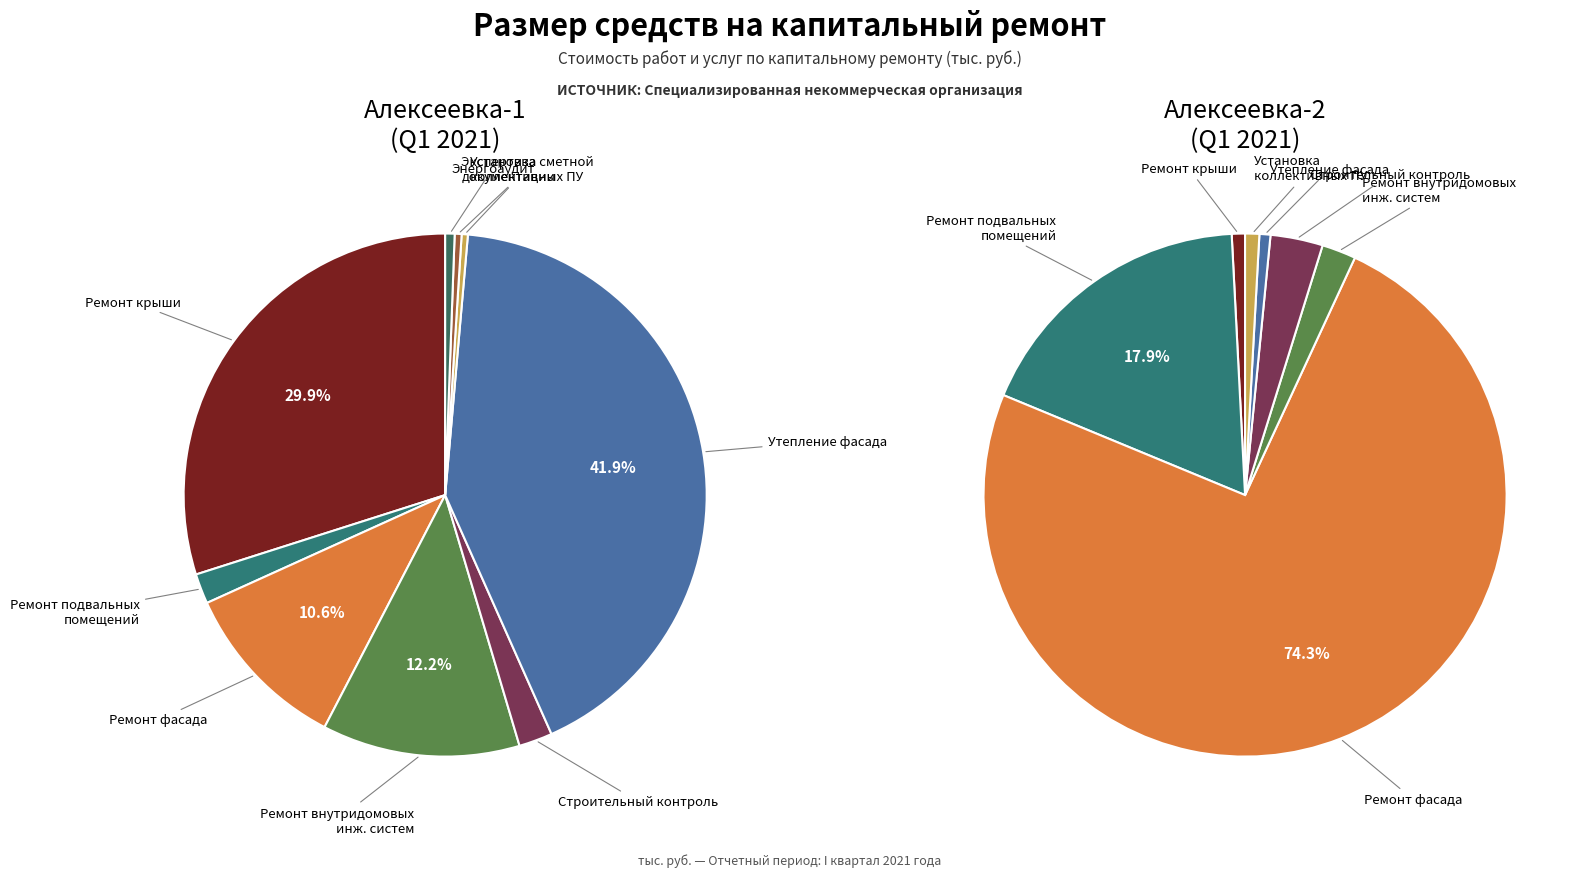

The Ремонт крыши slice represents 1% of the pie. True or false?

True